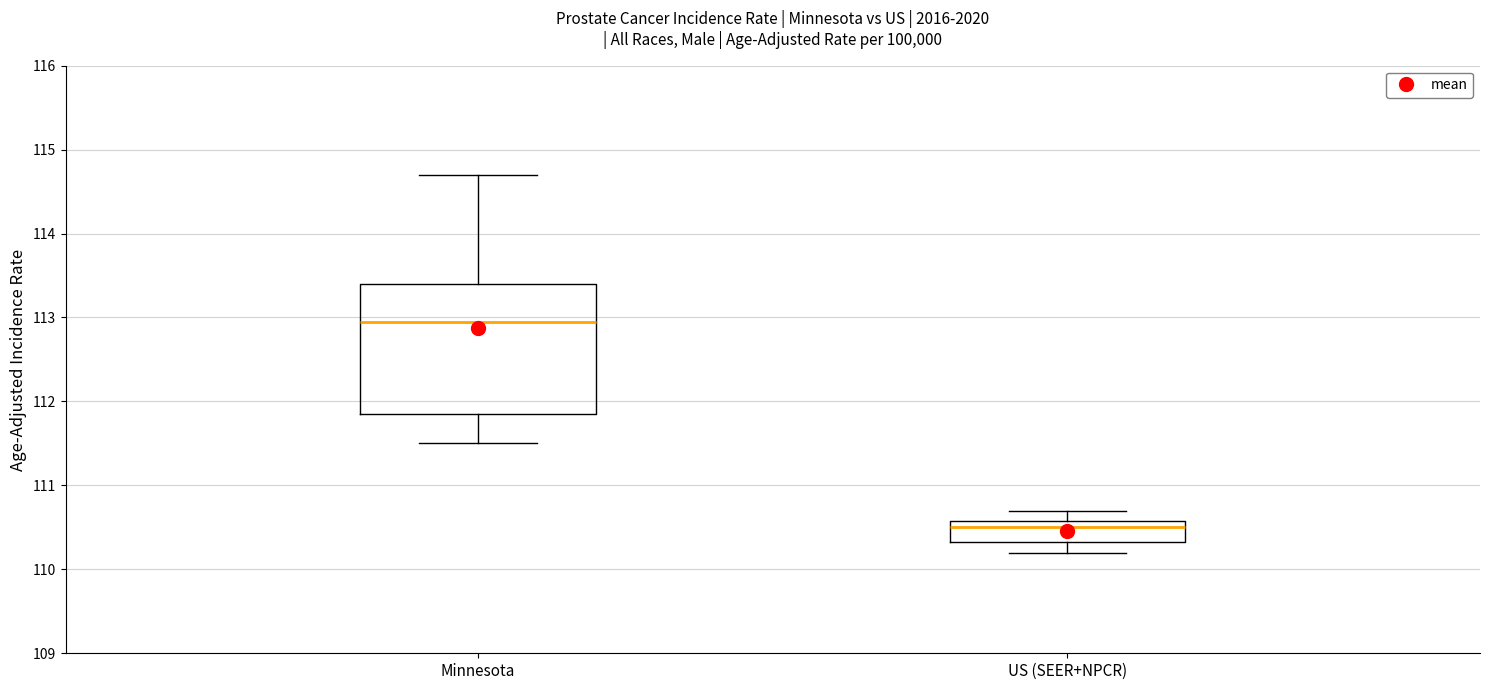

Where does the lower whisker of the box for US (SEER+NPCR) end on the y-axis? The values are not printed on the chart, so give them approximately, as read against the axis.

110.2